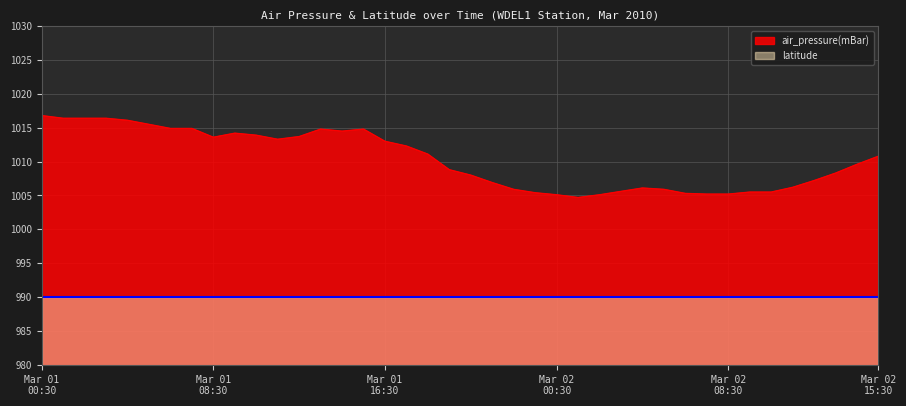

How many interior local peaks (higher than both neighbors) does the data have?

4